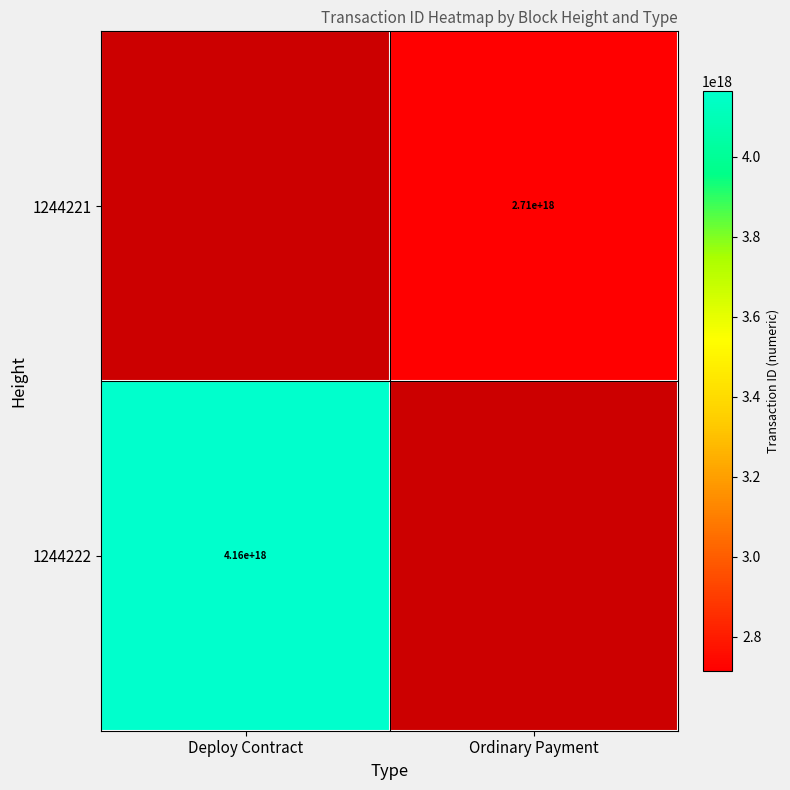

The value of 1244221 at Ordinary Payment is 2710000000000000000. True or false?

True